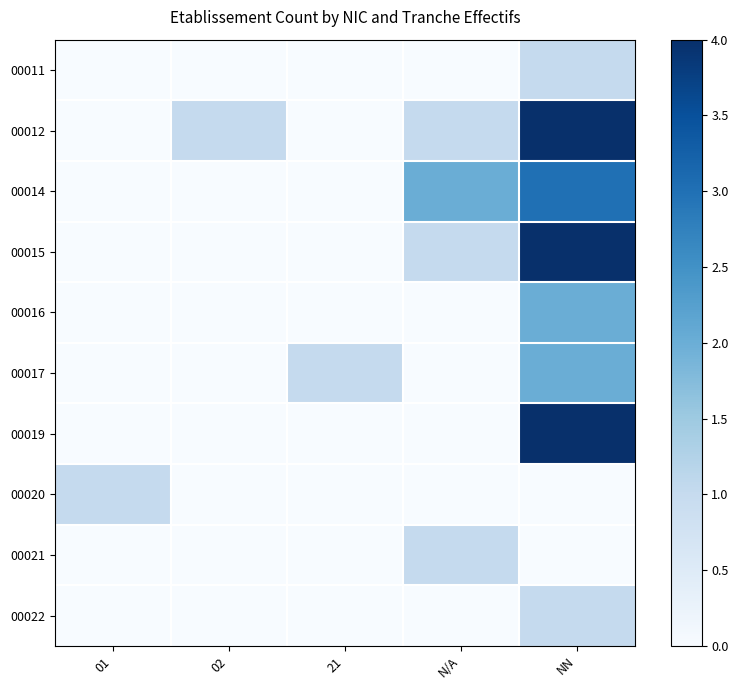

At how many categories does at least one series exceed 3?

1